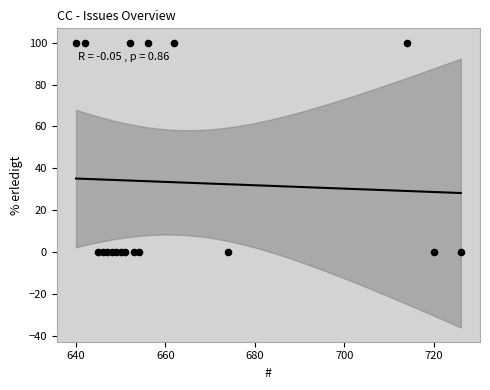

What is the range of Y values (max minus min)?

100